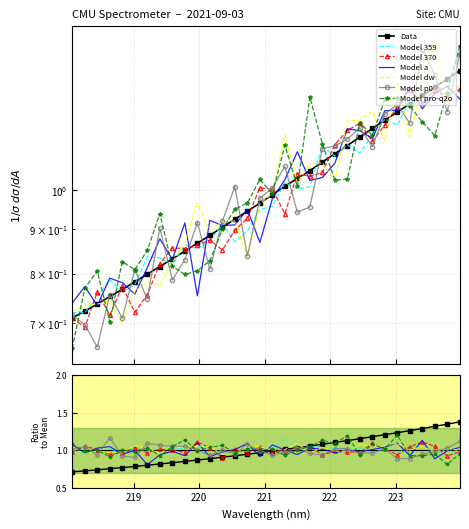

What is the label of the 15th point from the right?

221.3083